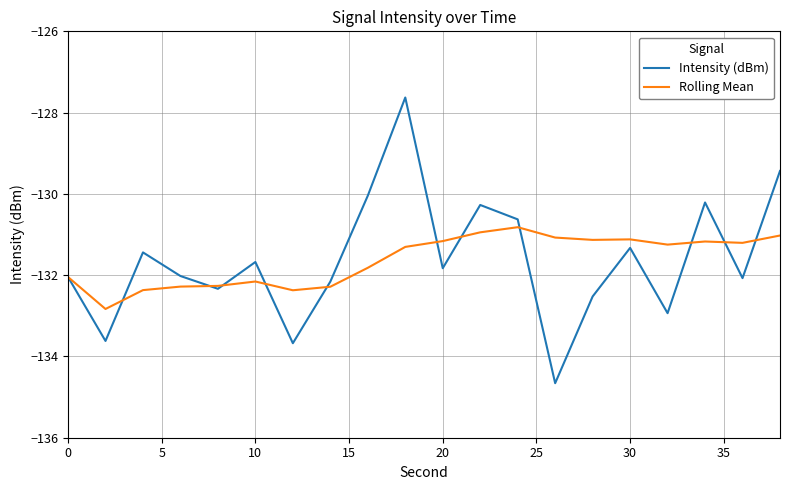

What is the greatest value displayed?

-127.6